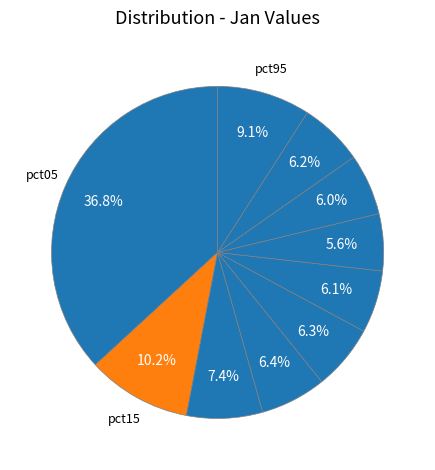

To the nearest percent, what is the average slice percentage?

10%